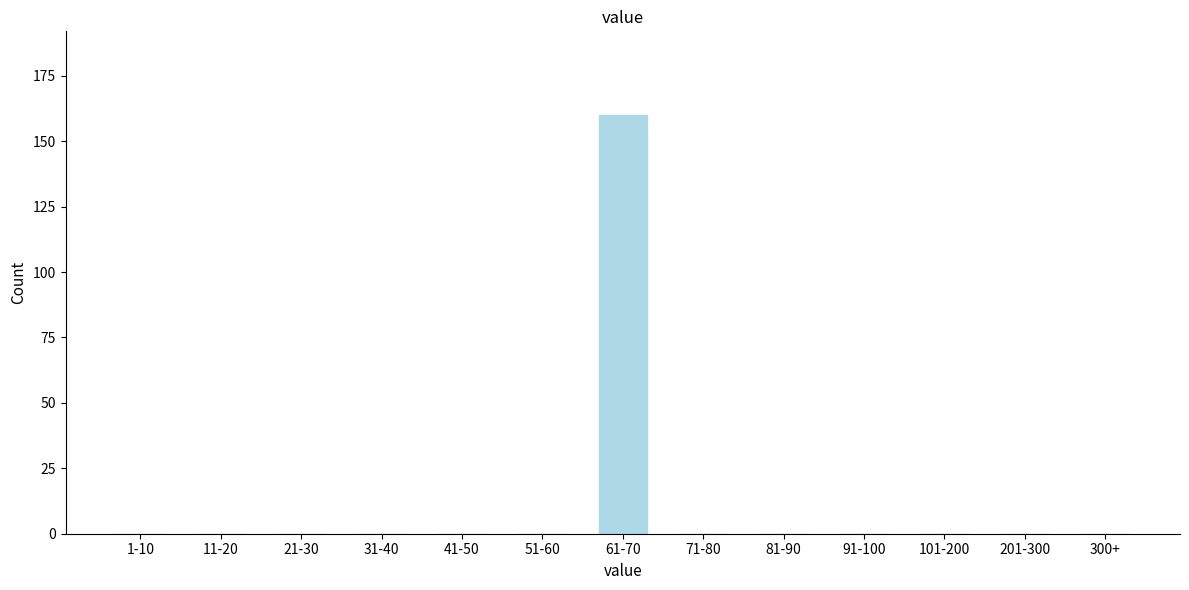

Reading left to right, list all the values displayed in this chart.

1-10=0	11-20=0	21-30=0	31-40=0	41-50=0	51-60=0	61-70=160	71-80=0	81-90=0	91-100=0	101-200=0	201-300=0	300+=0